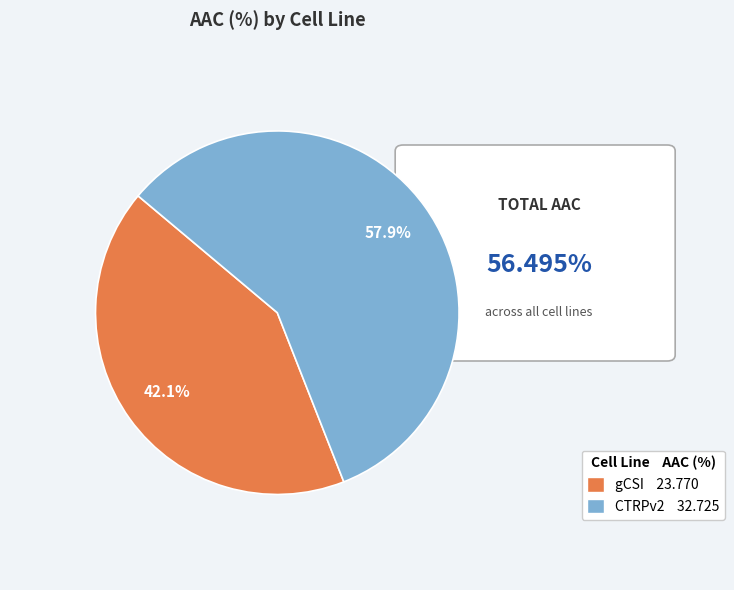

Is it true that CTRPv2 is 71% of the pie?

False